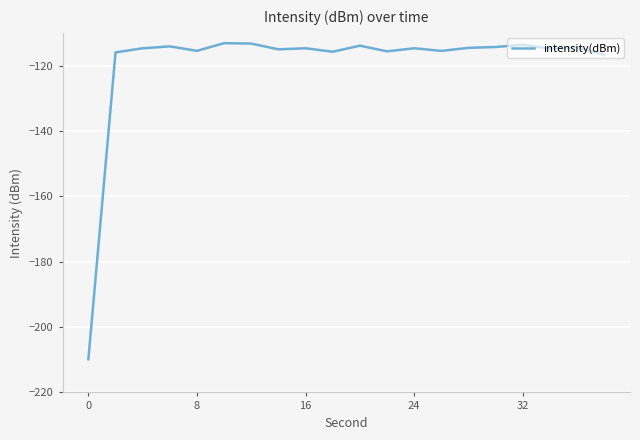

Count the number of categories in the chart.

20